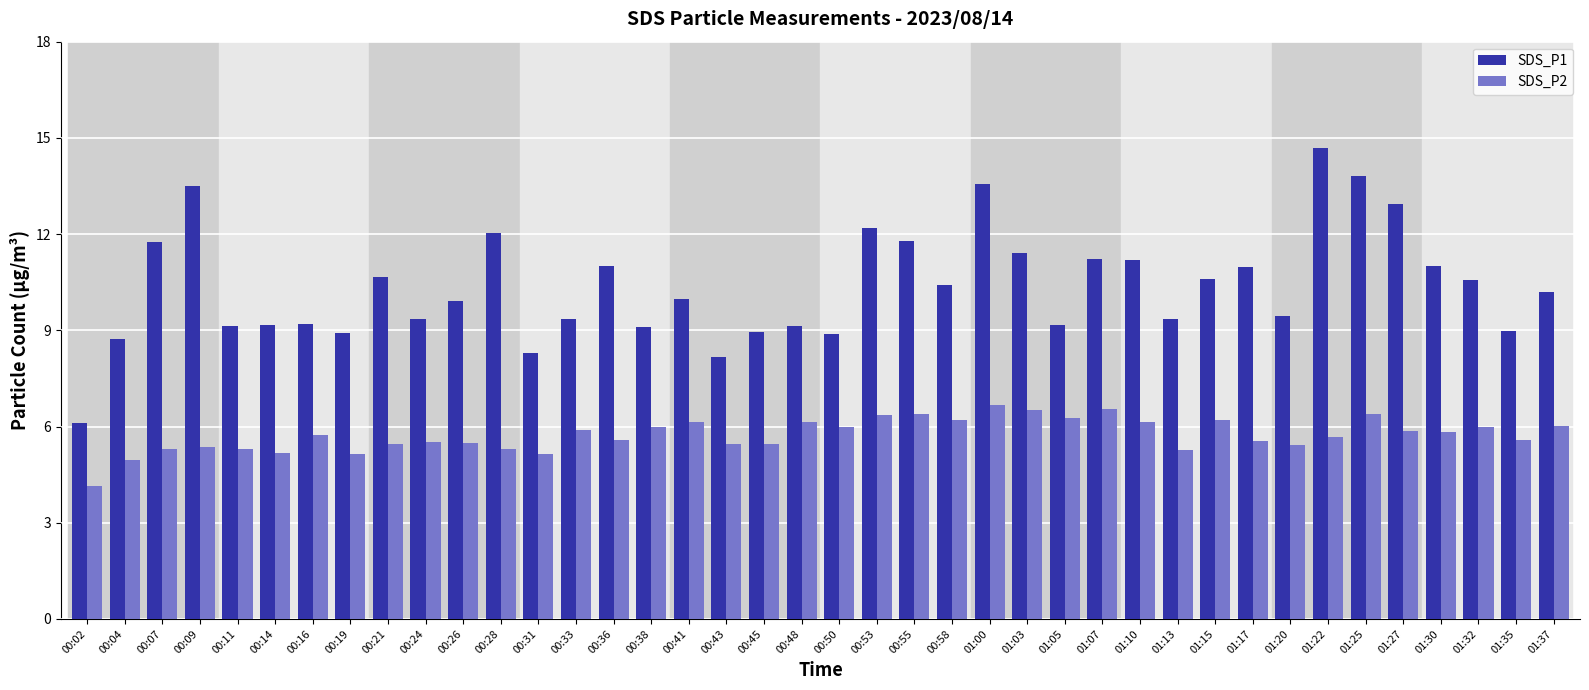

How many distinct data groups are displayed?

2